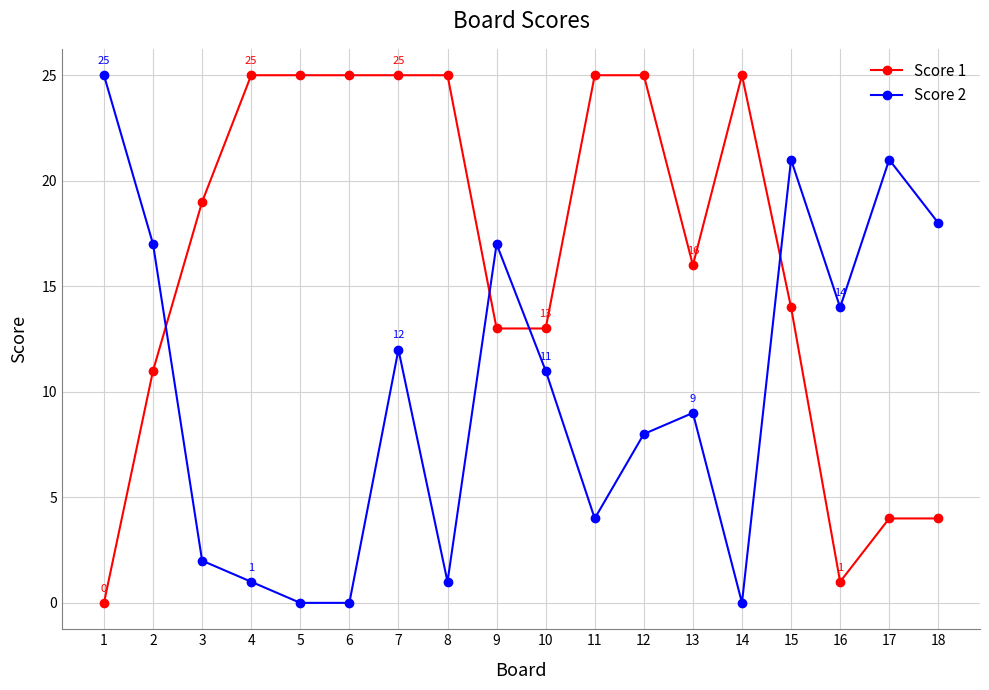

Which series has the largest total across all categories?

Score 1